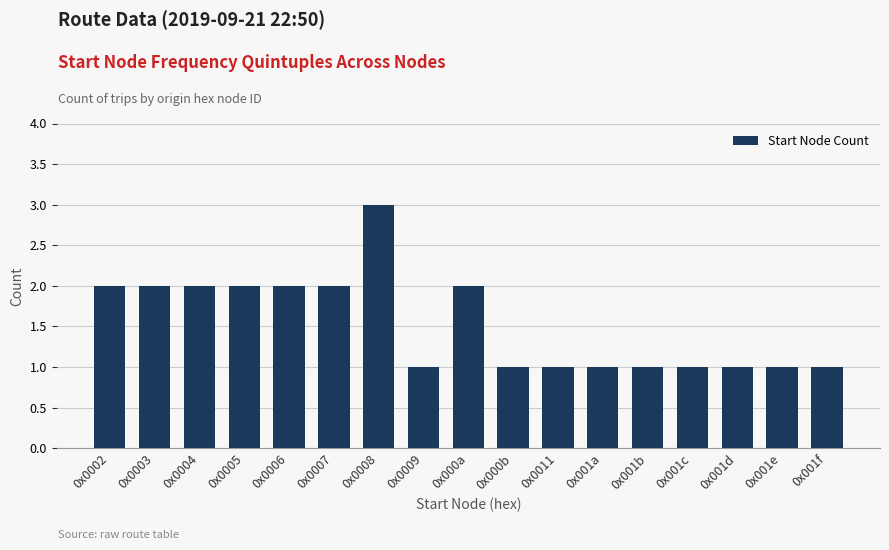

Reading right to left, what are all the values shown in this chart?

1	1	1	1	1	1	1	1	2	1	3	2	2	2	2	2	2